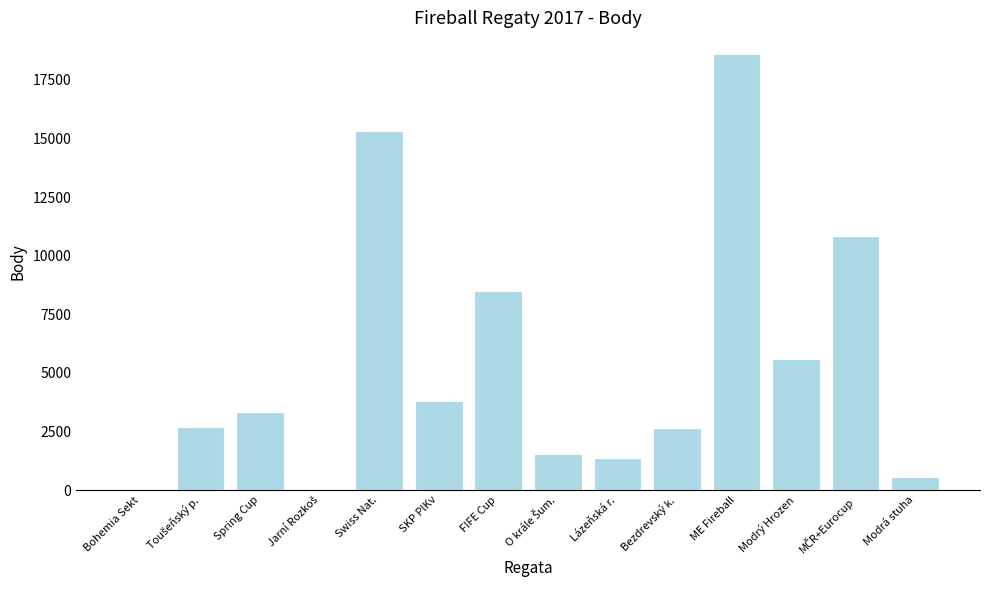

The chart shows a value of 1000 at Bezdrevský k.. True or false?

False